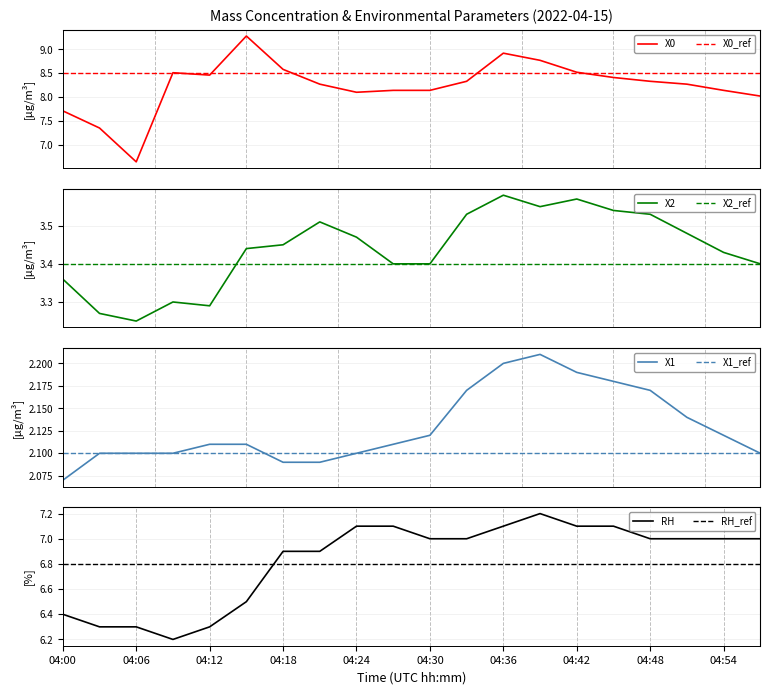

What is the smallest value displayed?

2.1